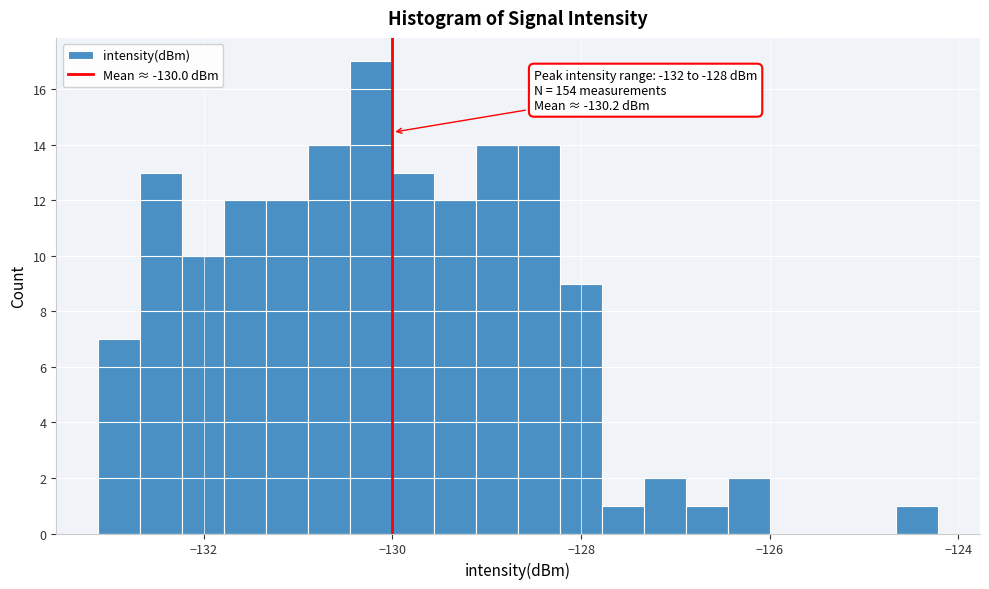

Around what value on the x-axis is the tallest bar? Give the approximate position of its centre, as read against the axis.

-130.2